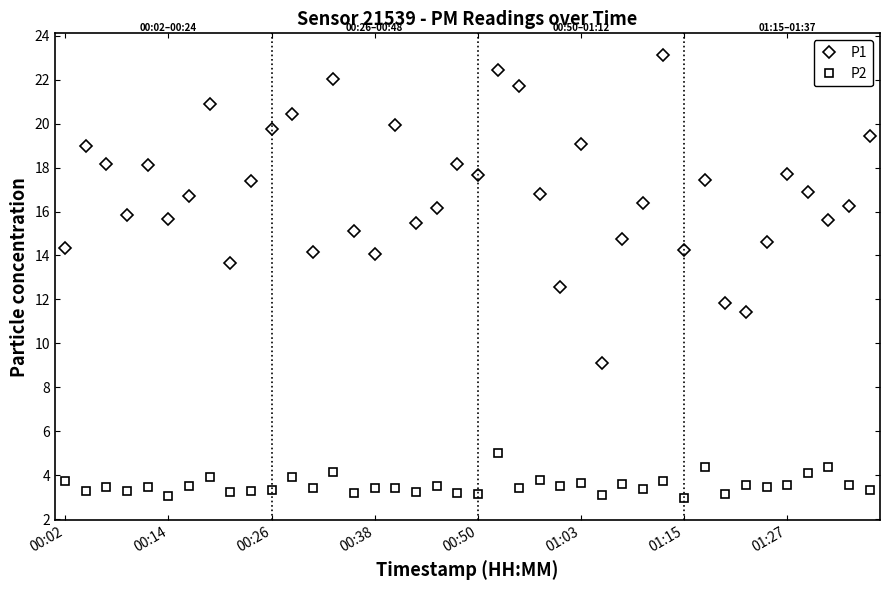

True or false: P2 has more than 2 interior local peaks.

True